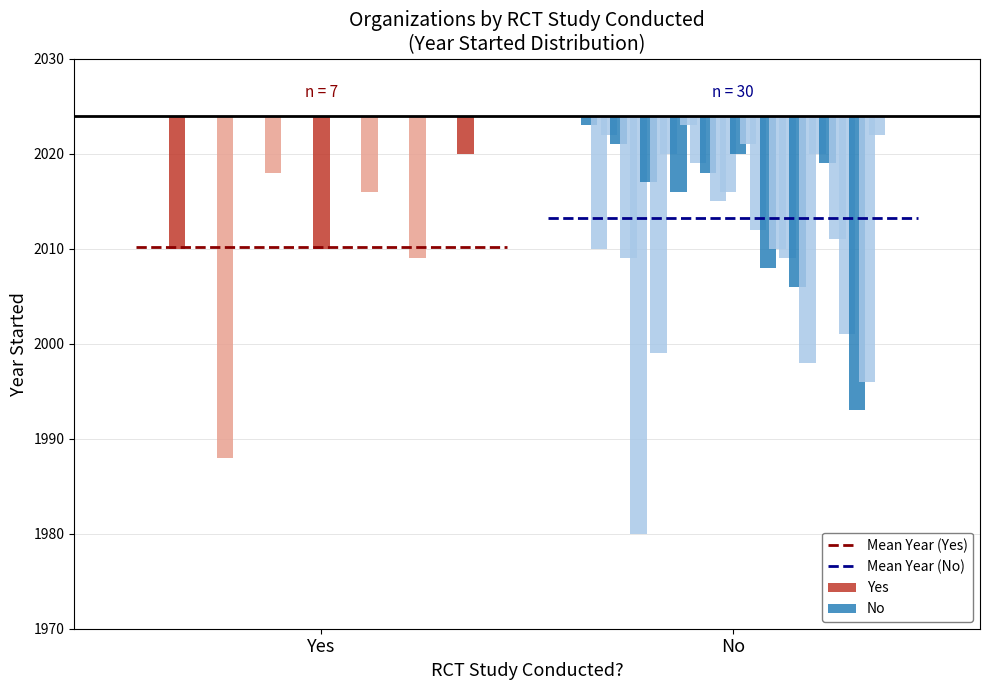

How many distinct data groups are displayed?

2